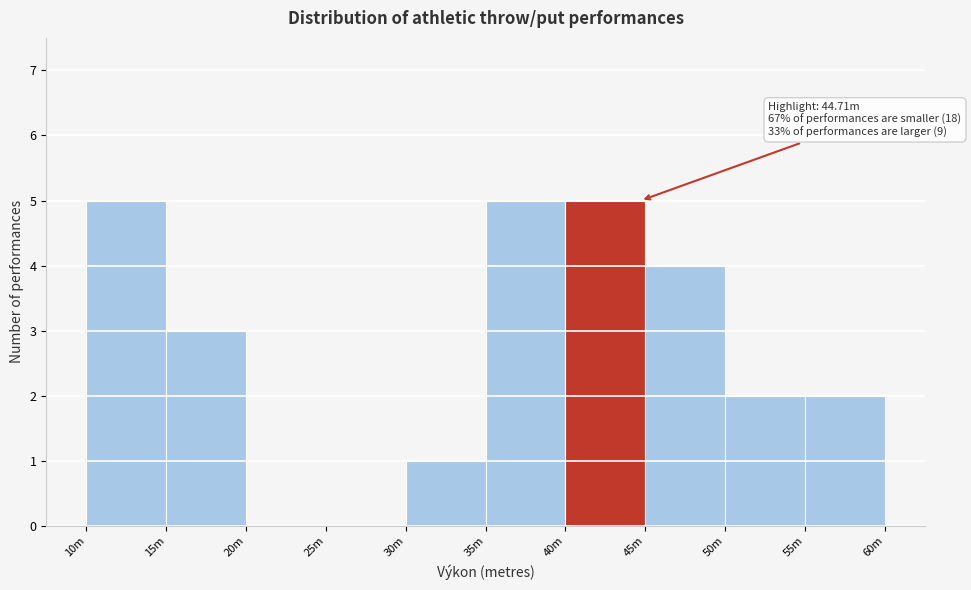

Reading left to right, extract all data points from this chart.

10m=5	15m=3	20m=0	25m=0	30m=1	35m=5	40m=5	45m=4	50m=2	55m=2